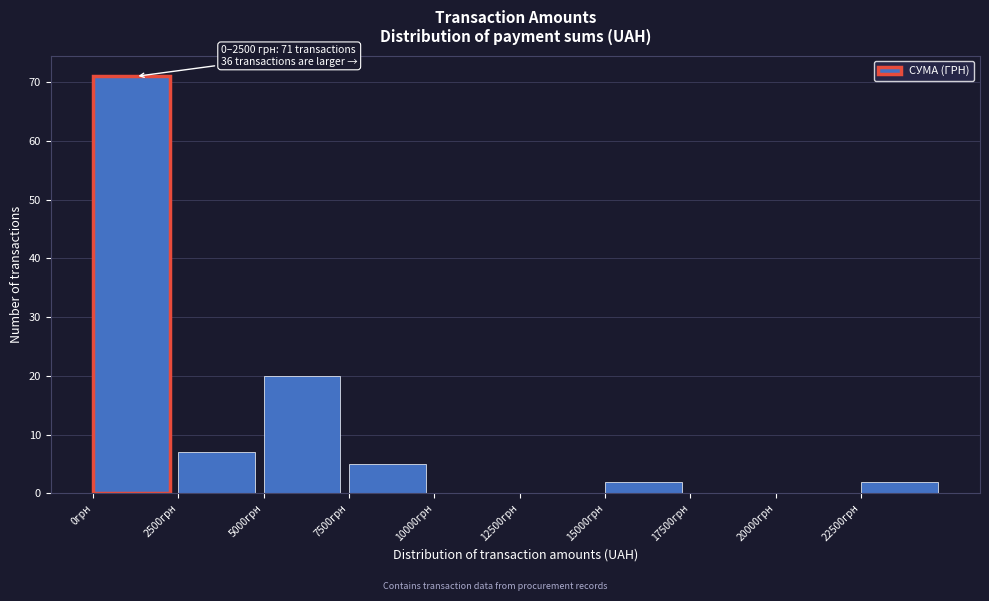

Over which range of the x-axis is the bar tallest?

0 to 2500